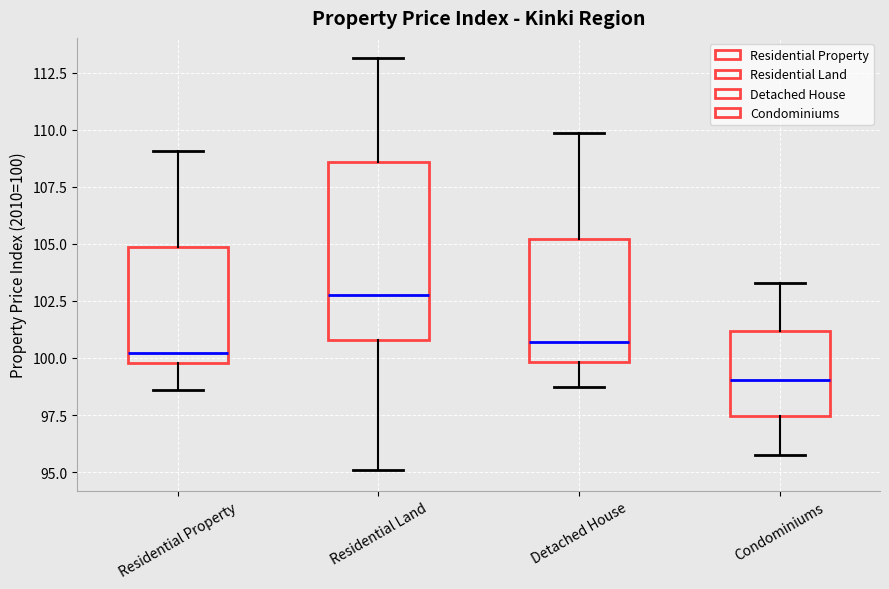

Reading left to right, transcribe this box plot: for each box, give where its median line is, the range the box spans, and where its two whiskers end, as read against the y-axis. The values are not printed on the chart, so give them approximately, as read against the axis.

Residential Property: median 100.0 (just above the box's lower edge), box 100.0 to 105.0, whiskers 98.5 to 109.0
Residential Land: median 103.0, box 101.0 to 108.5, whiskers 95.0 to 113.0
Detached House: median 100.5, box 100.0 to 105.0, whiskers 98.5 to 110.0
Condominiums: median 99.0, box 97.5 to 101.0, whiskers 95.5 to 103.5